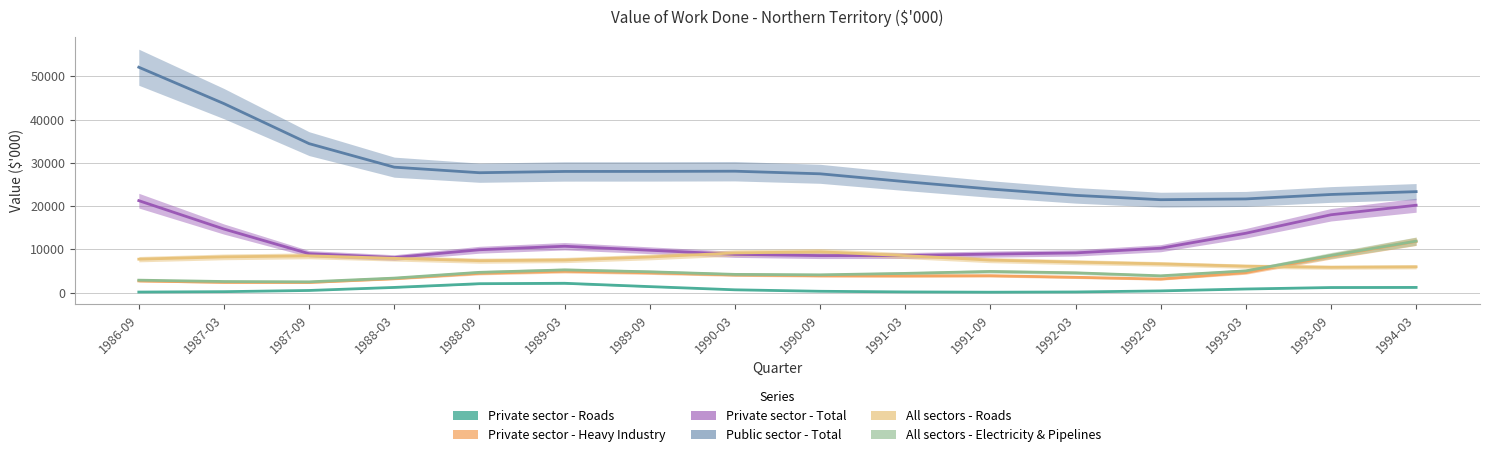

True or false: Private sector - Roads has more than 2 interior local peaks.

False